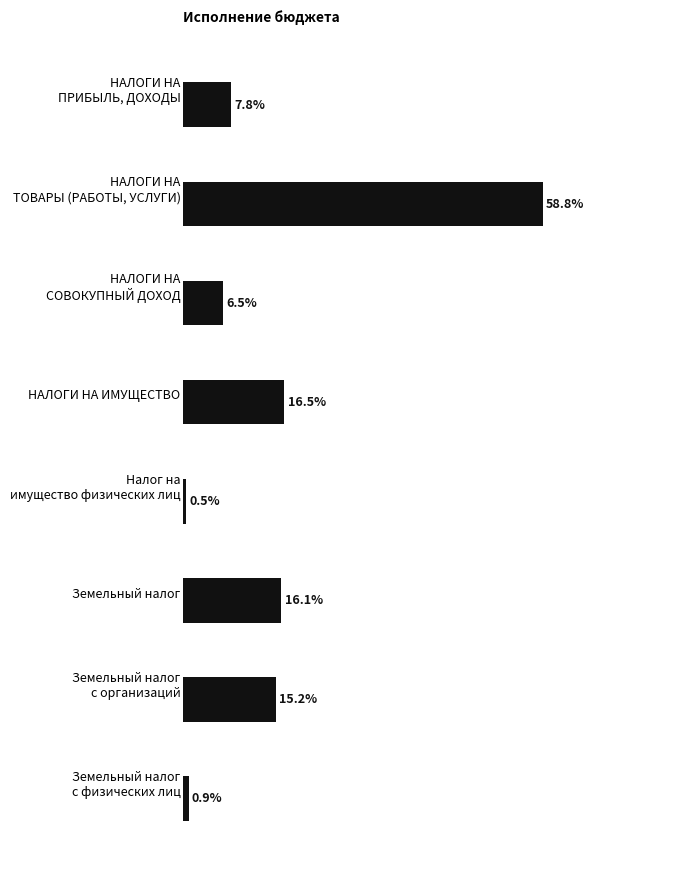

At which label is the value closest to 29?

НАЛОГИ НА ИМУЩЕСТВО